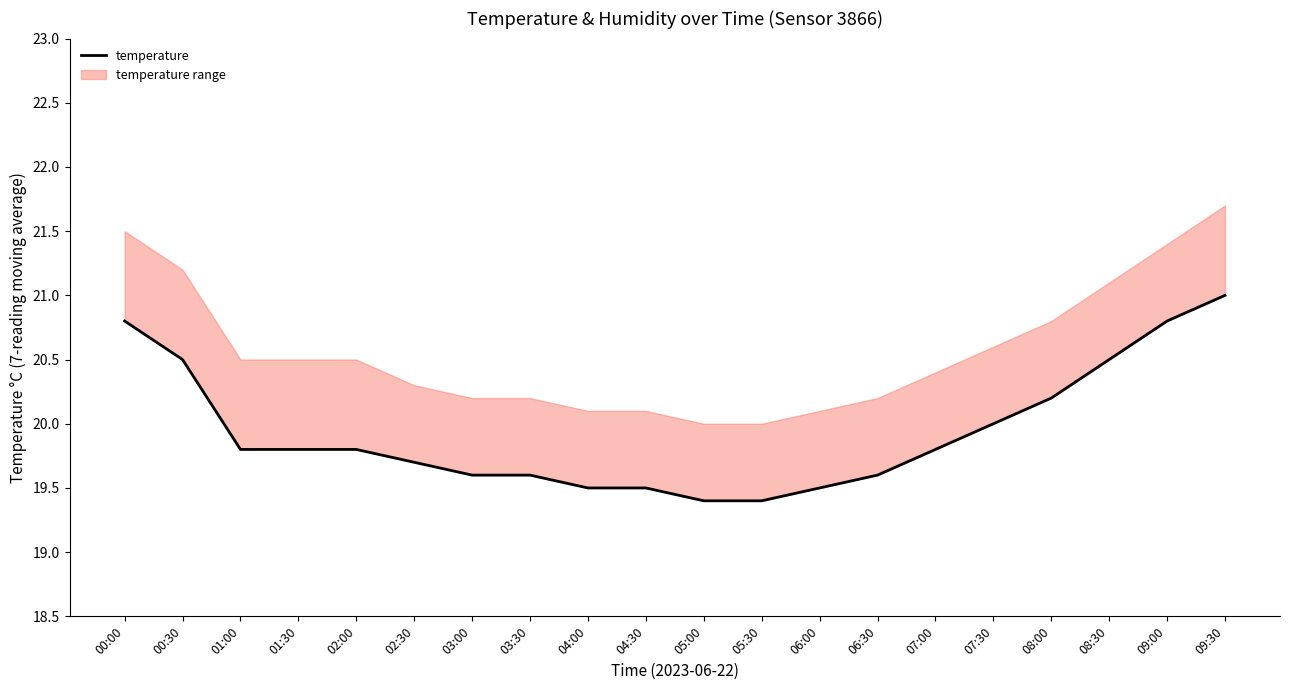

Which label corresponds to the largest value in the chart?

09:30